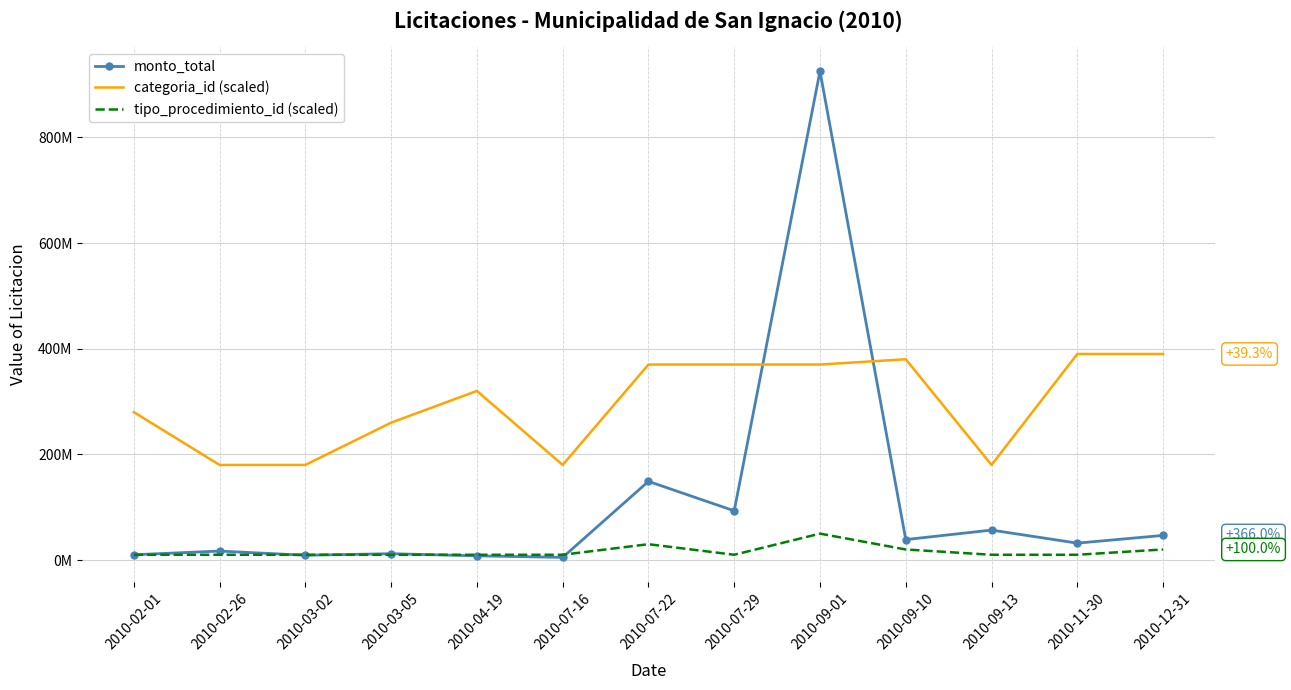

What are all the series names shown in the legend?

monto_total, categoria_id (scaled), tipo_procedimiento_id (scaled)